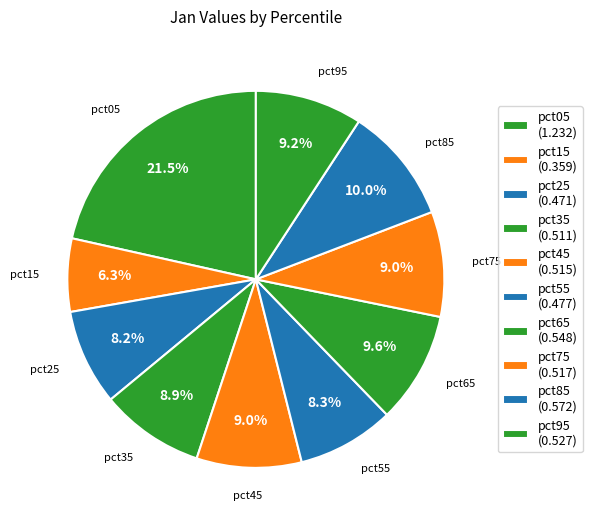

Count the number of slices in the pie.

10